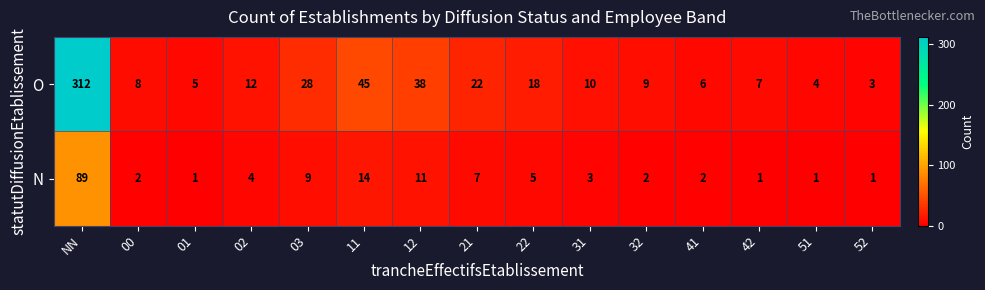

What is the average value of the N series?

10